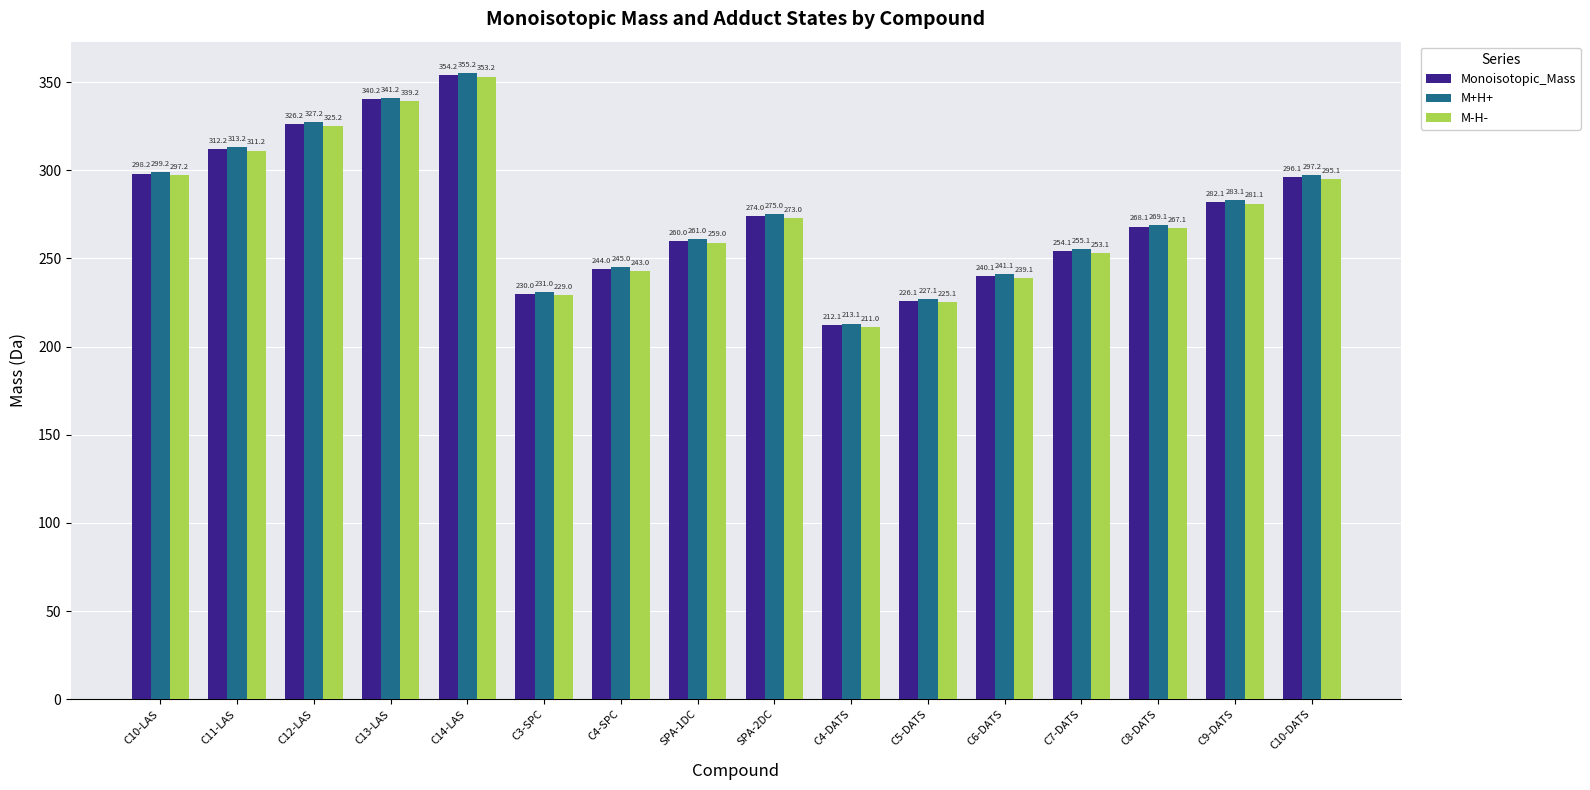

What value does the M+H+ series have at C12-LAS?

327.2